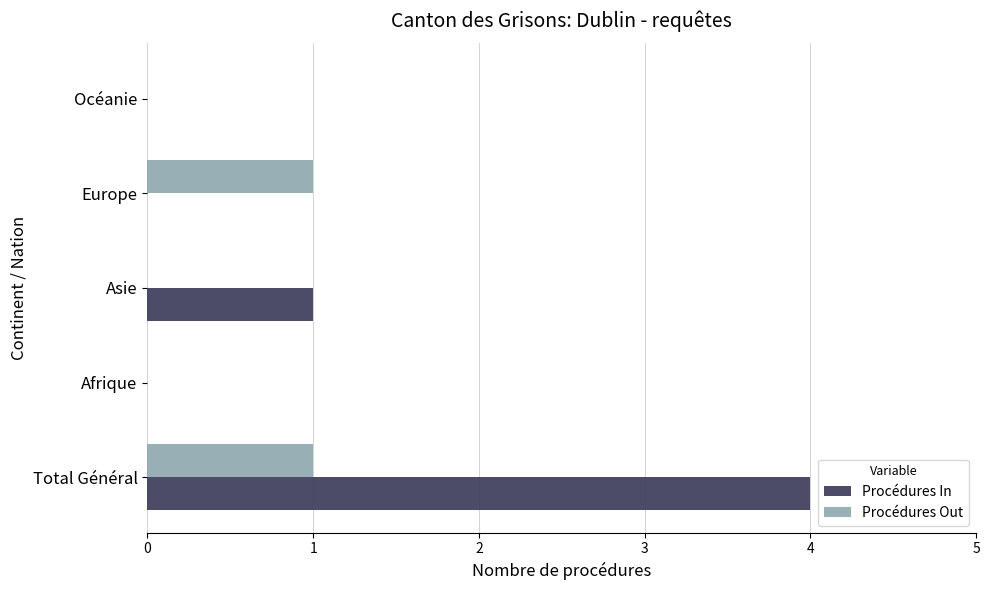

What is the approximate value of Procédures In at Total Général?

4